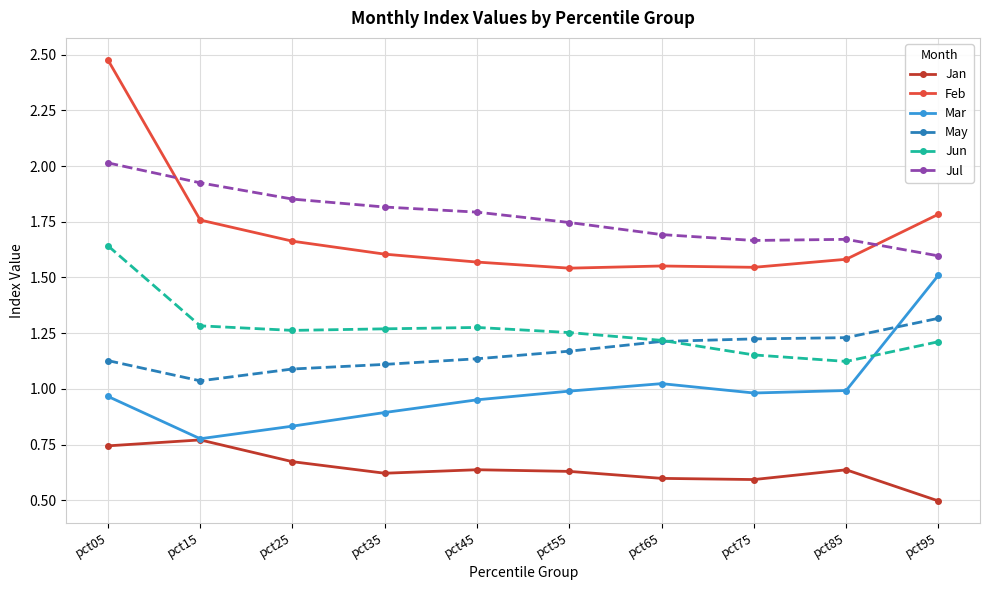

At which category is the sum across all series the highest?

pct05